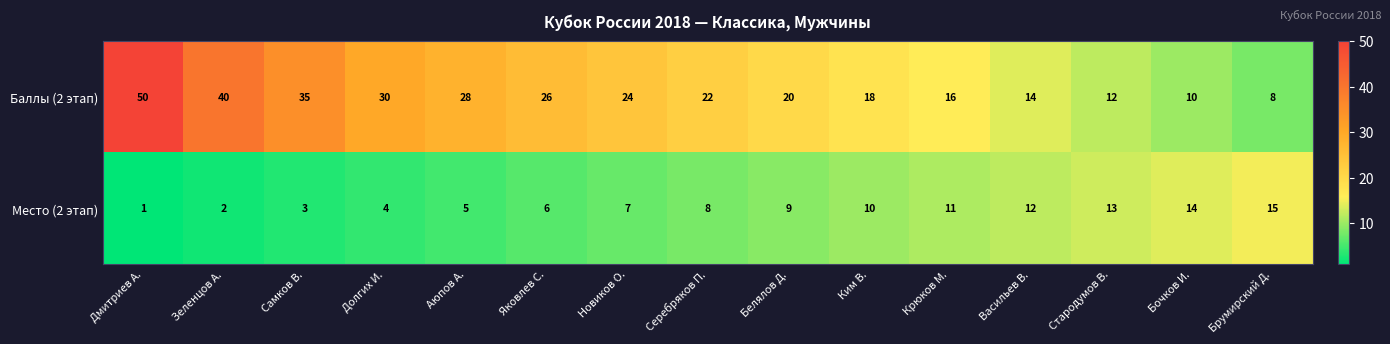

Reading right to left, transcribe all the data shown in this chart.

Баллы (2 этап): Брумирский Д.=8	Бочков И.=10	Стародумов В.=12	Васильев В.=14	Крюков М.=16	Ким В.=18	Белялов Д.=20	Серебряков П.=22	Новиков О.=24	Яковлев С.=26	Аюпов А.=28	Долгих И.=30	Самков В.=35	Зеленцов А.=40	Дмитриев А.=50
Место (2 этап): Брумирский Д.=15	Бочков И.=14	Стародумов В.=13	Васильев В.=12	Крюков М.=11	Ким В.=10	Белялов Д.=9	Серебряков П.=8	Новиков О.=7	Яковлев С.=6	Аюпов А.=5	Долгих И.=4	Самков В.=3	Зеленцов А.=2	Дмитриев А.=1